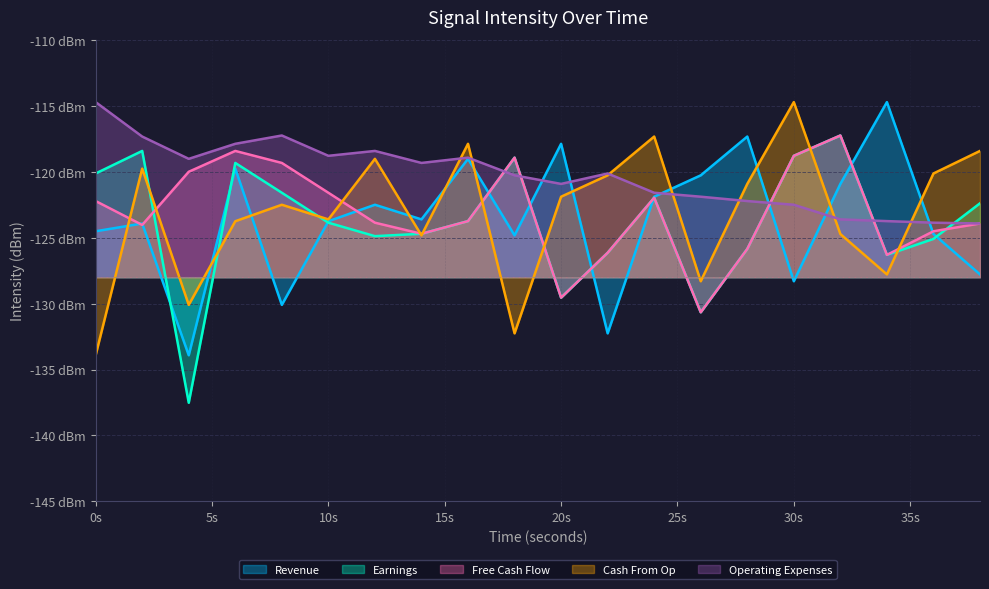

In Free Cash Flow, how many points are lower than both neighbors (excluding endpoints)?

5